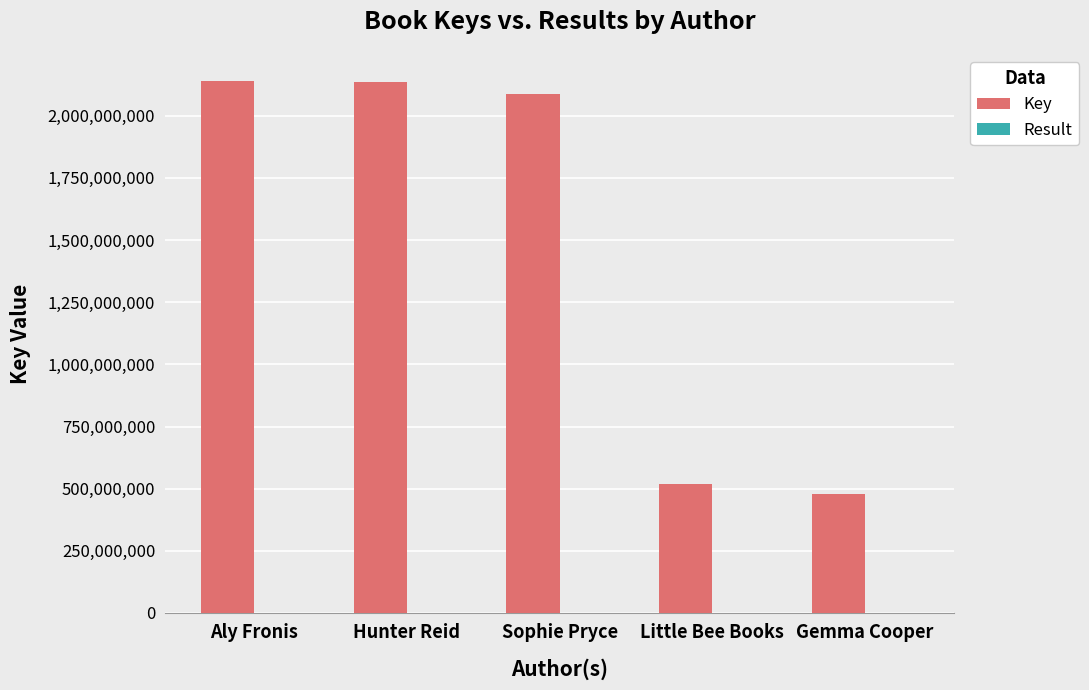

Which series changed the most between Aly Fronis and Little Bee Books?

Key